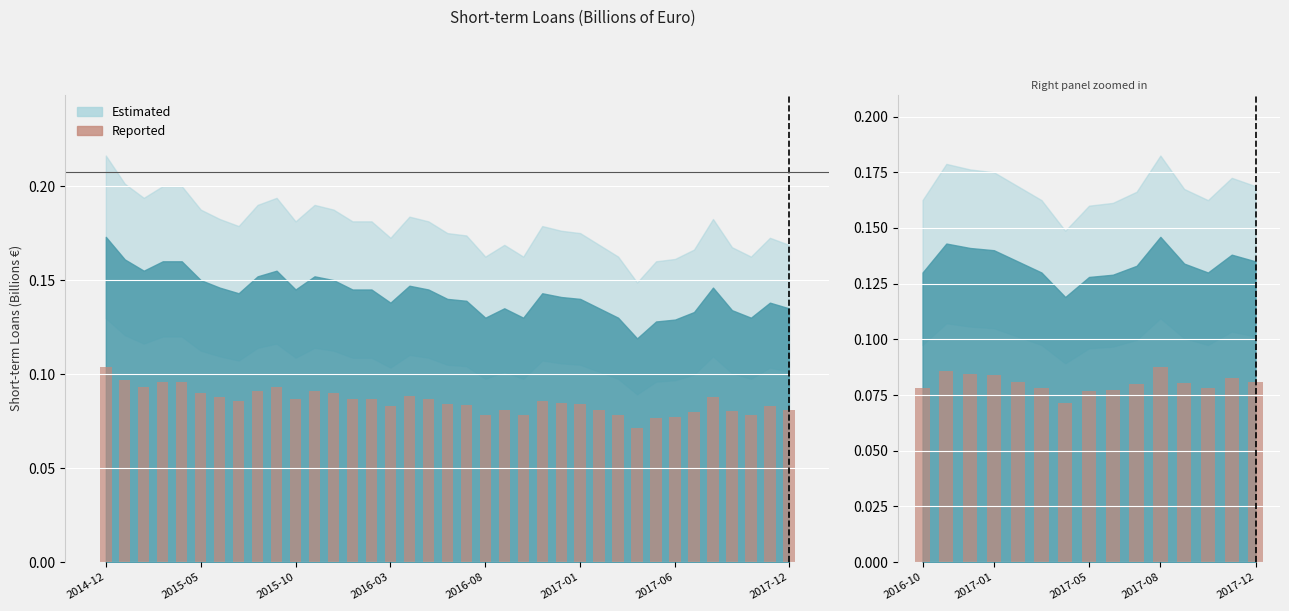

True or false: the data shows 0.1 at 2015-10.

False